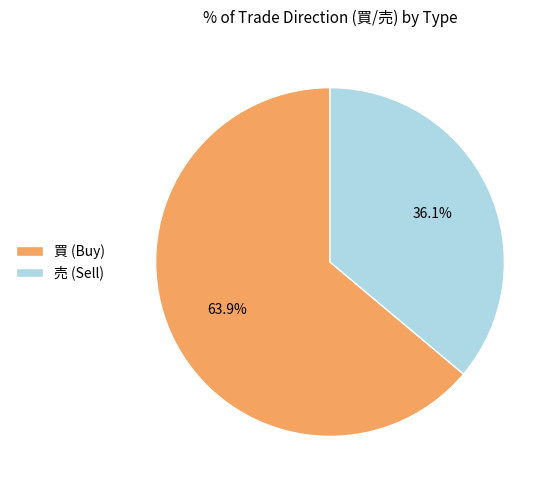

Rank the categories by value from highest to lowest.

買 (Buy), 売 (Sell)